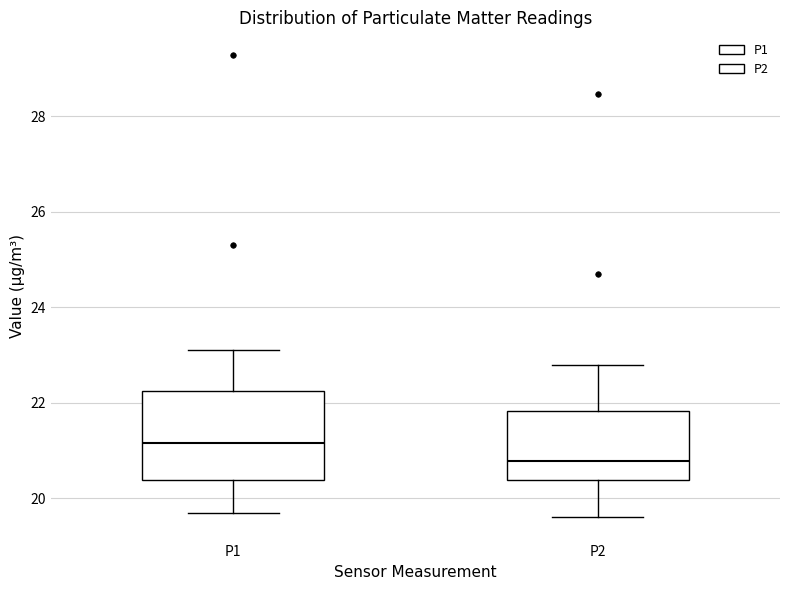

Comparing the boxes themselves (not the whiskers), which one is the tallest?

P1